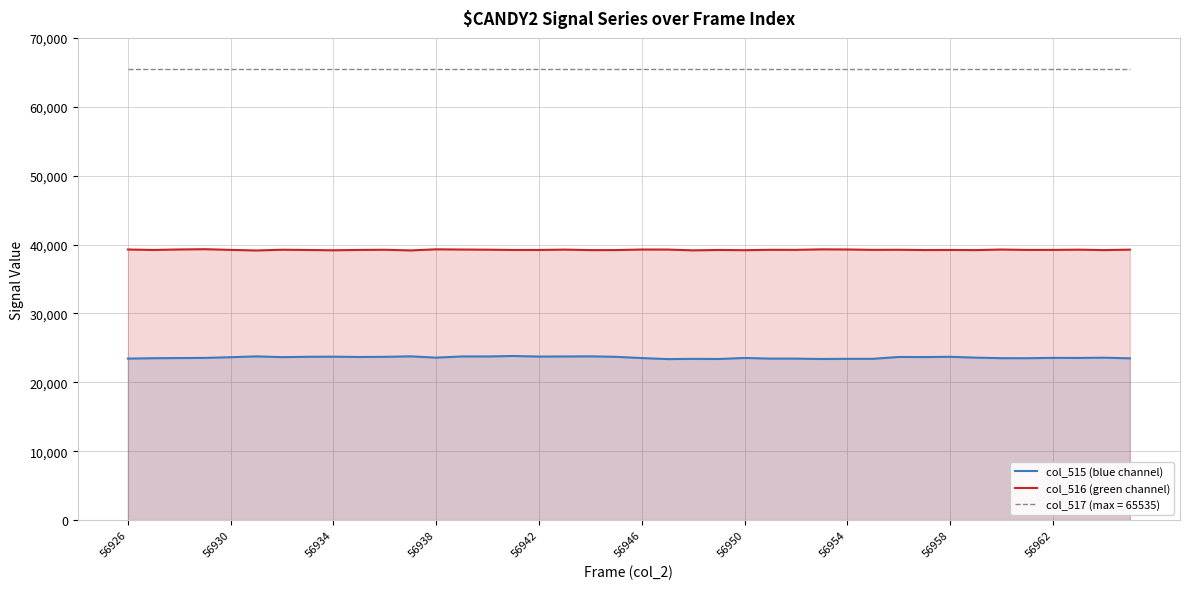

How many lines are shown in the chart?

3